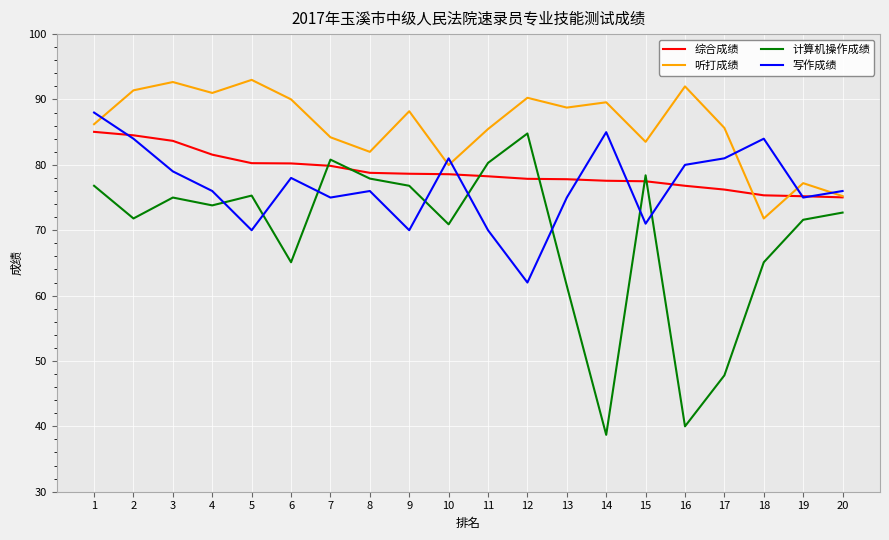

What is the maximum value shown in the chart?

93.0